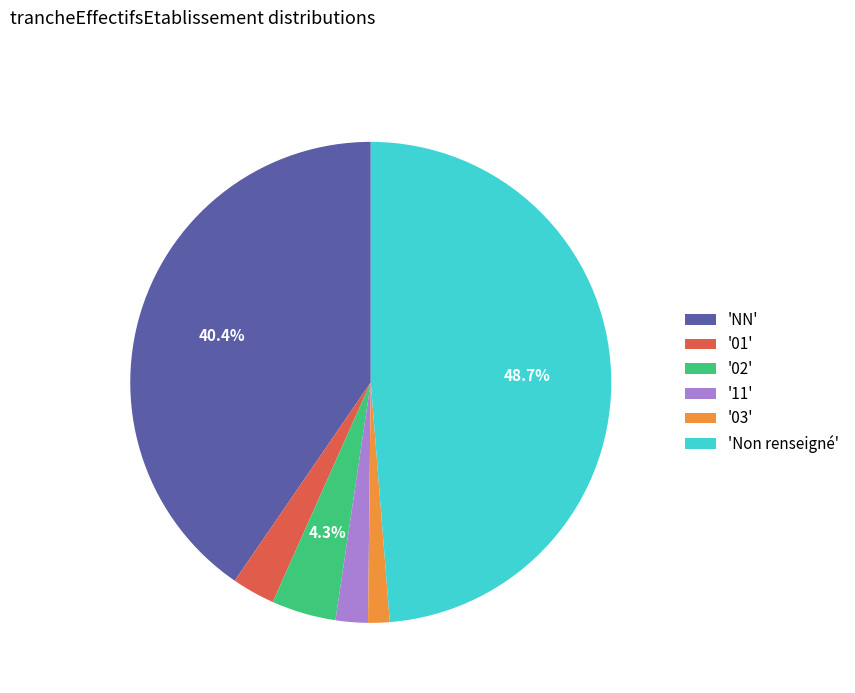

How many segments does this pie chart have?

6